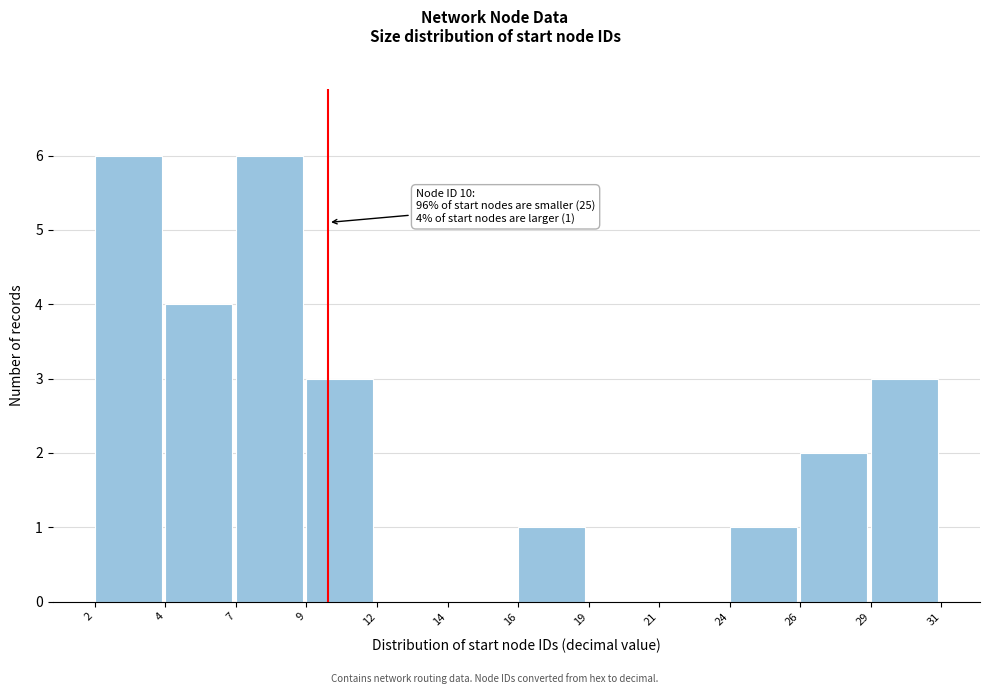

Reading right to left, list all the values displayed in this chart.

29=3	26=2	24=1	21=0	19=0	16=1	14=0	12=0	9=3	7=6	4=4	2=6